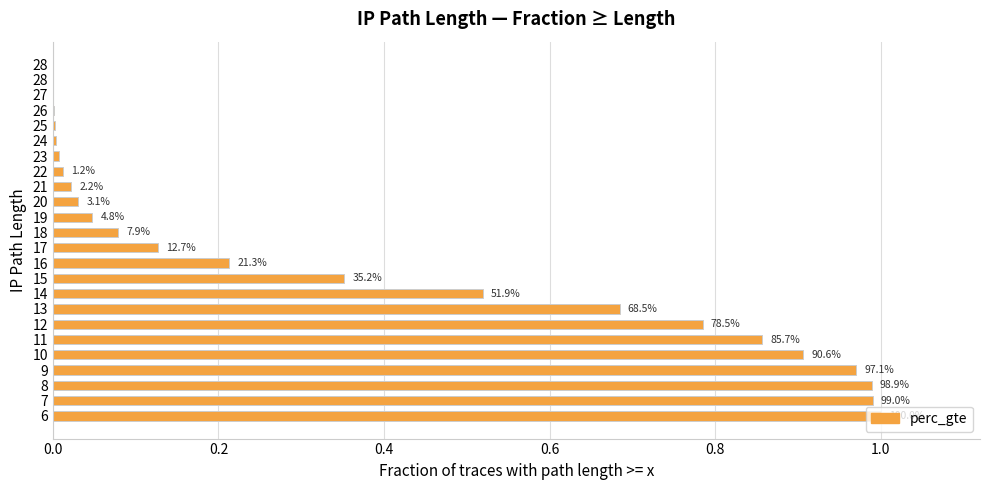

Are the bars horizontal?

Yes